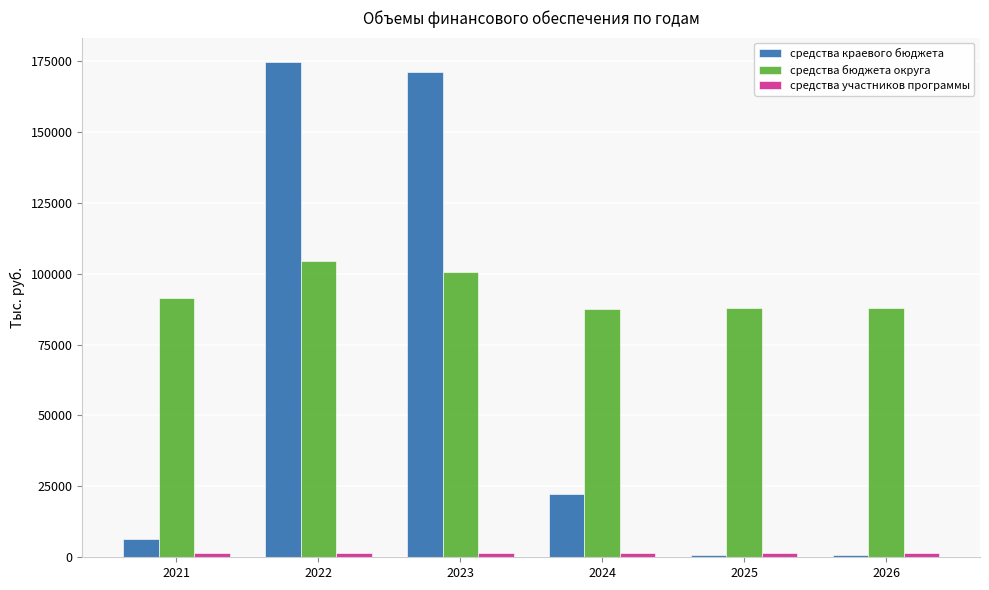

What value does the средства краевого бюджета series have at 2021?

6480.9